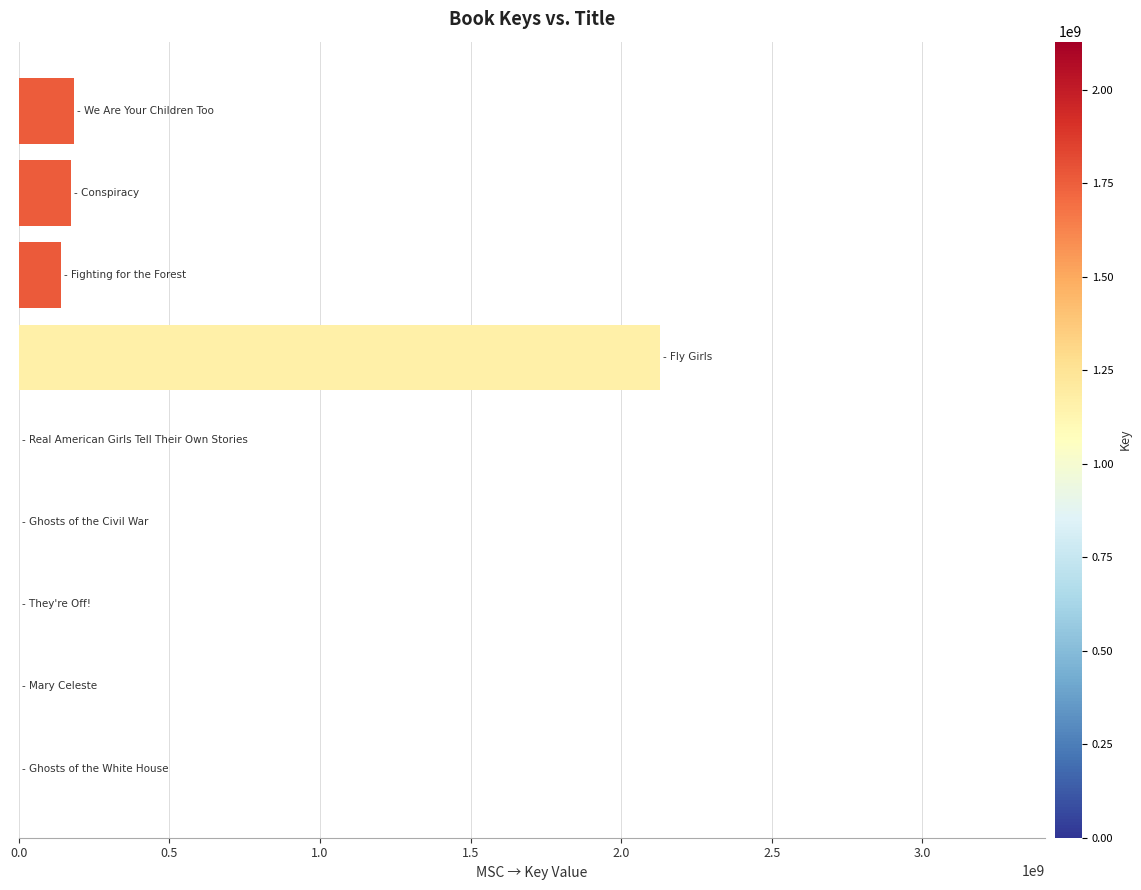

What is the smallest value displayed?

336170